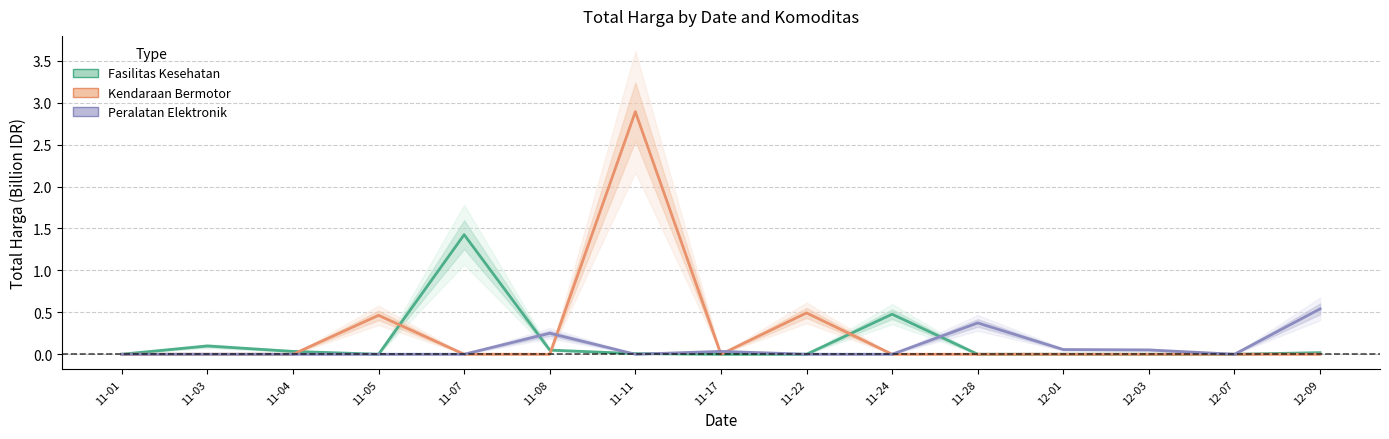

At which category does Kendaraan Bermotor reach its first local valley?

11-17